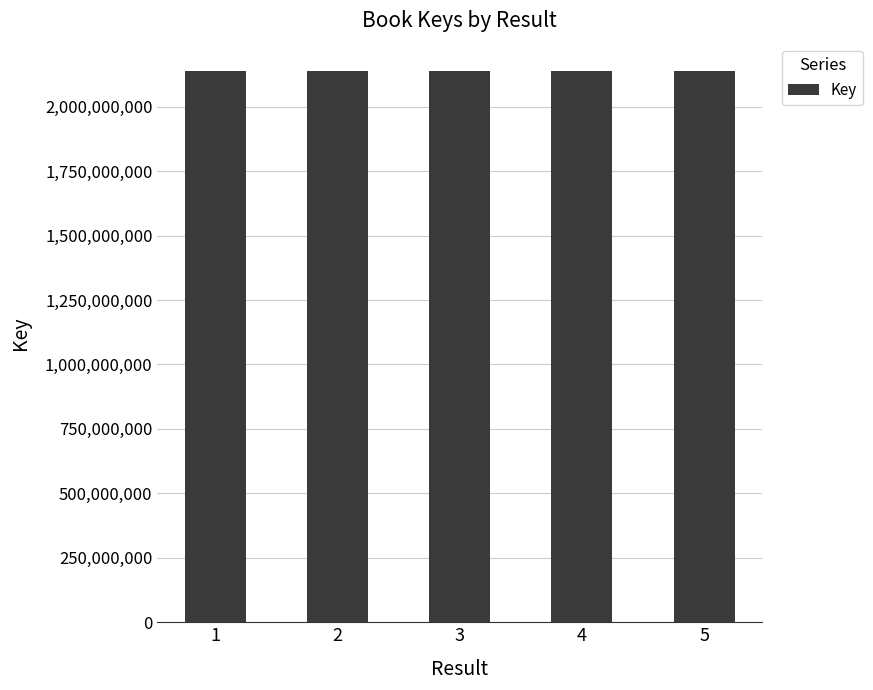

How many bars are there in total?

5